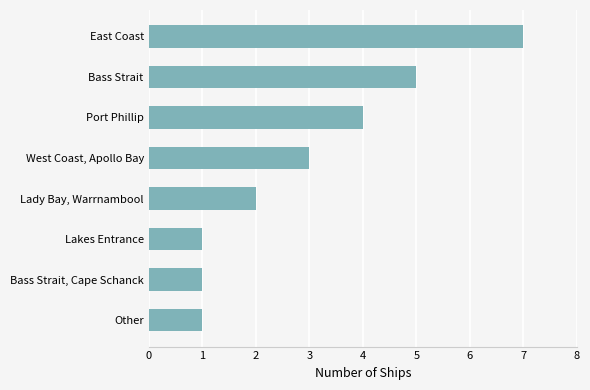

How many values are between 1 and 5?

7